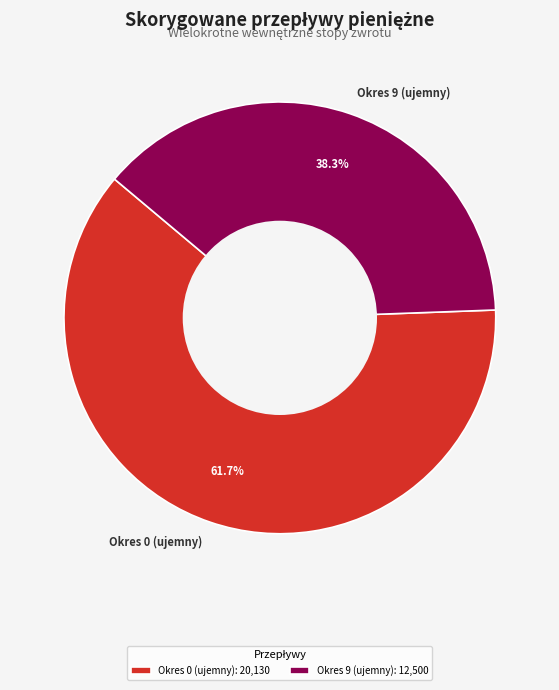

Is there a majority slice in this chart?

Yes